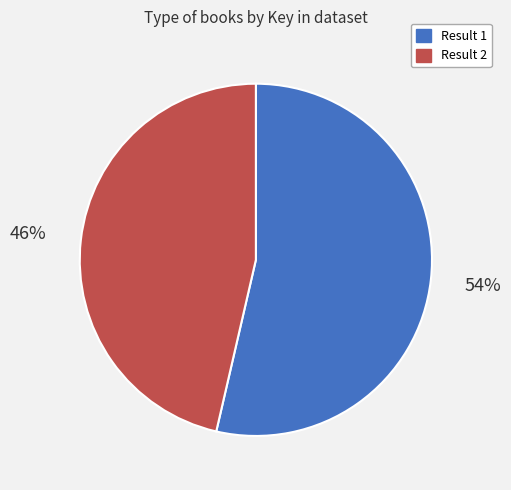

Rank the categories by value from highest to lowest.

Result 1, Result 2